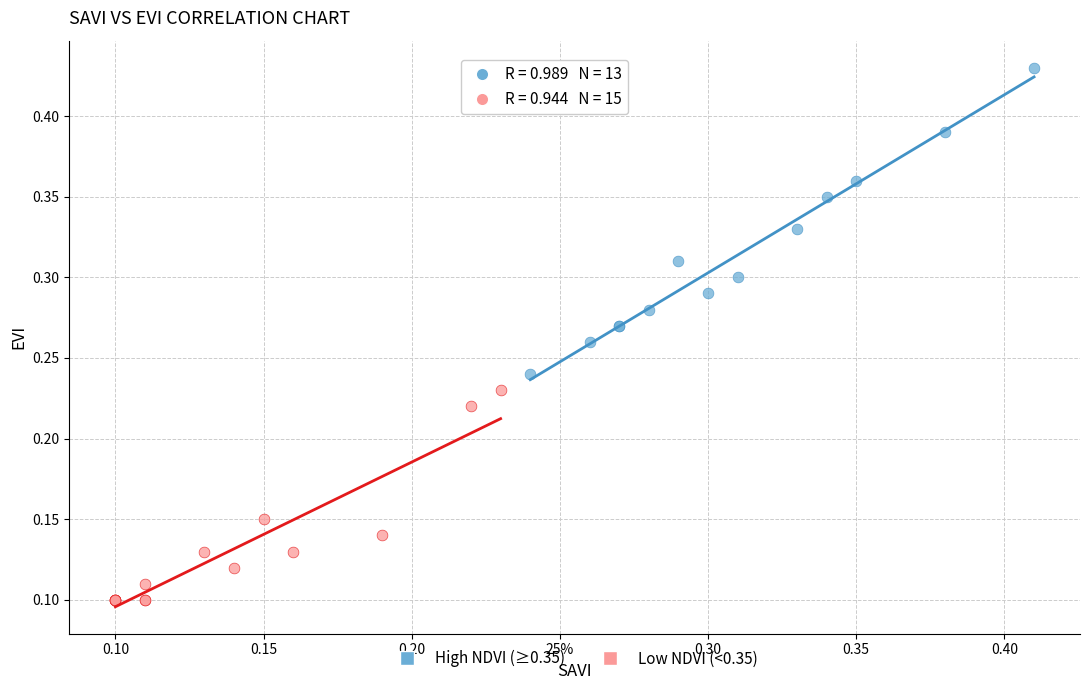

Which series has the widest spread of Y values?

High NDVI (≥0.35)